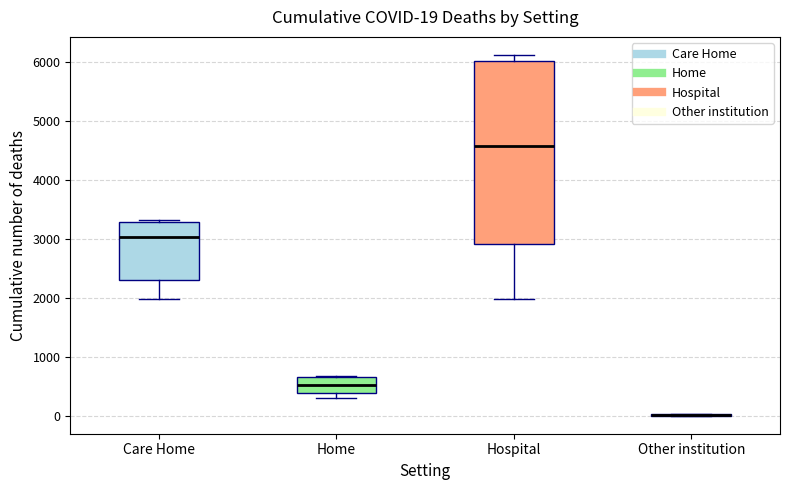

Which box is the tallest, from its lower edge to its upper edge?

Hospital